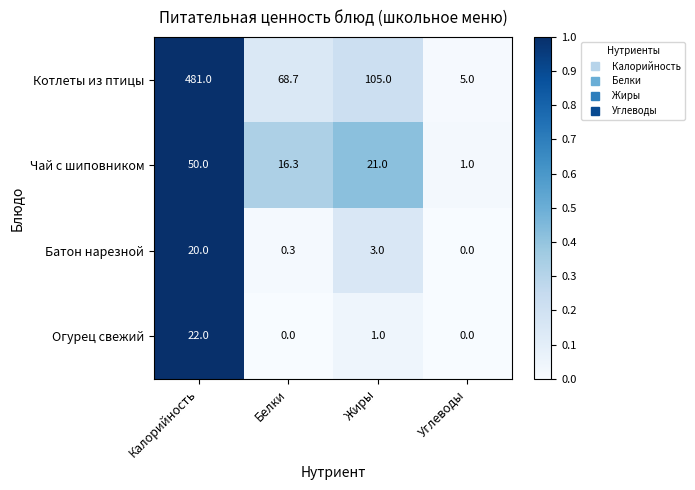

The Огурец свежий series shows 22.0 at Калорийность. True or false?

True